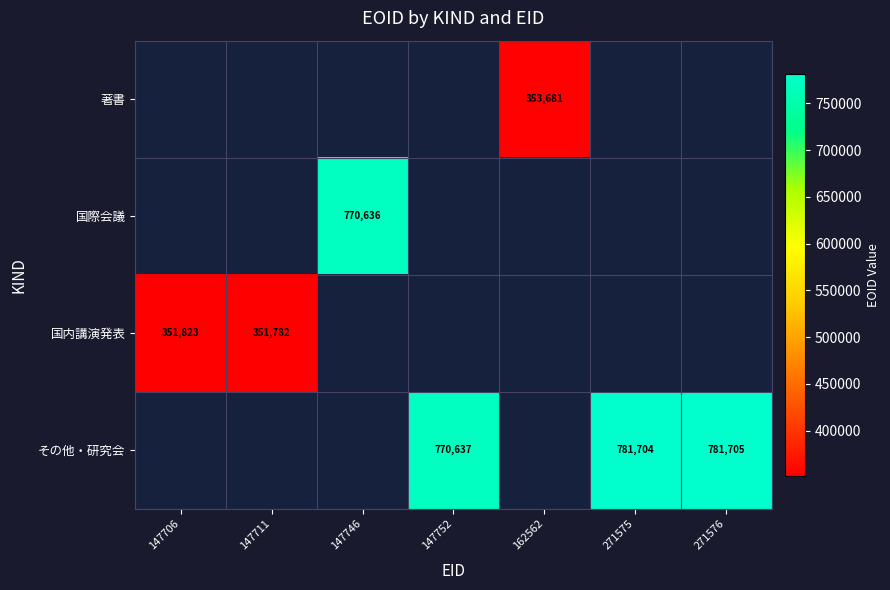

How many distinct data groups are displayed?

4